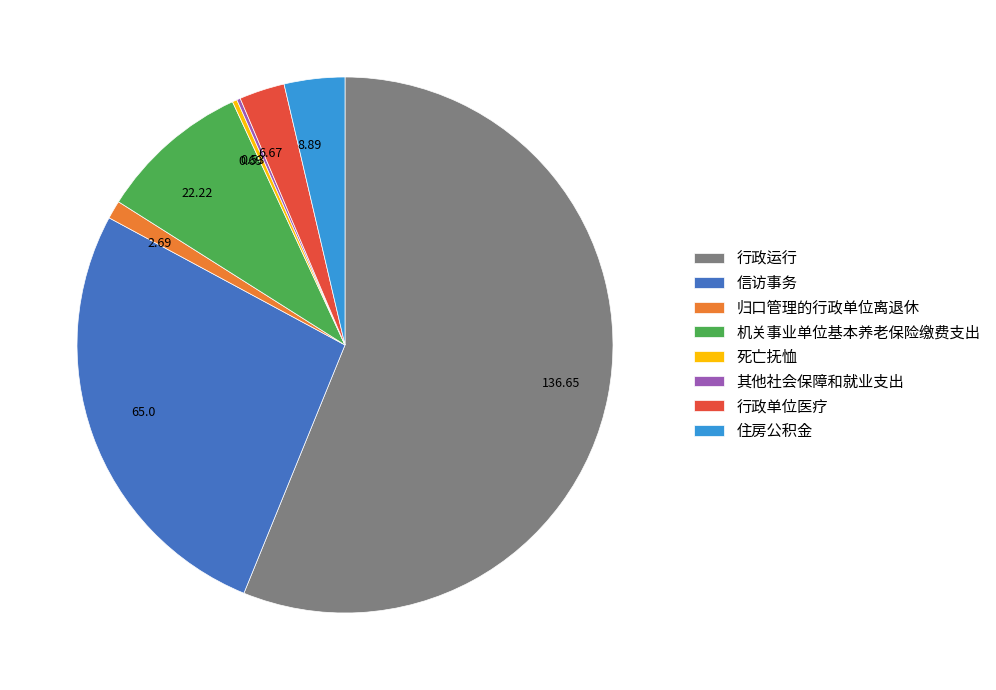

Is the sum of 归口管理的行政单位离退休 and 机关事业单位基本养老保险缴费支出 greater than half?

No